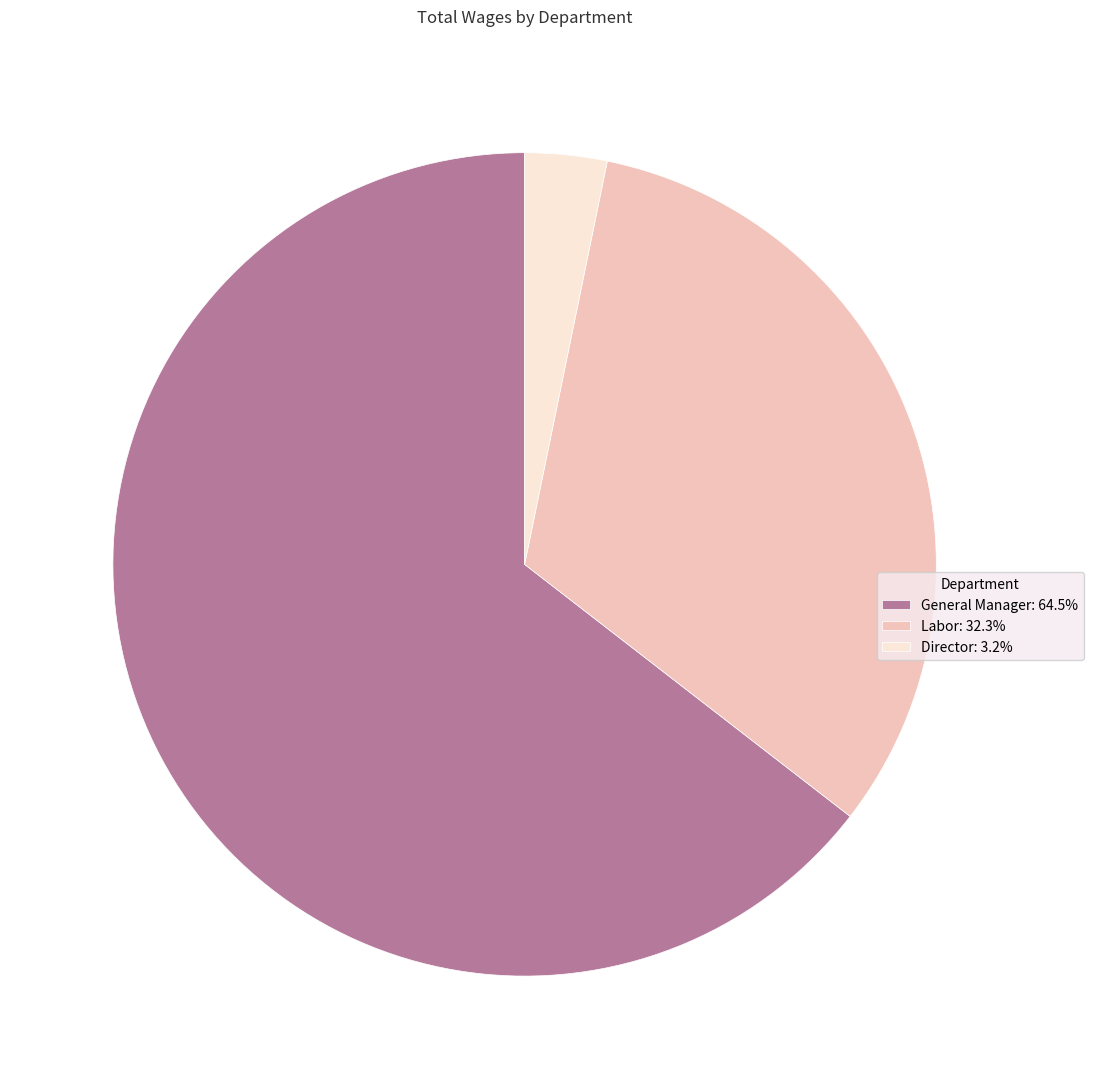

Count the number of slices in the pie.

3